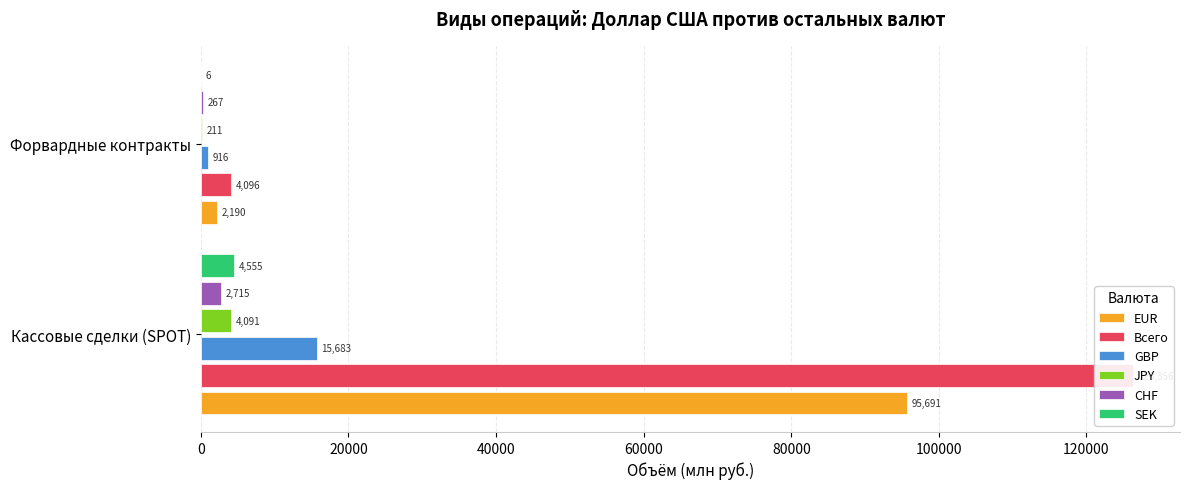

What is the difference between the maximum and minimum values in the Всего series?

122259.7